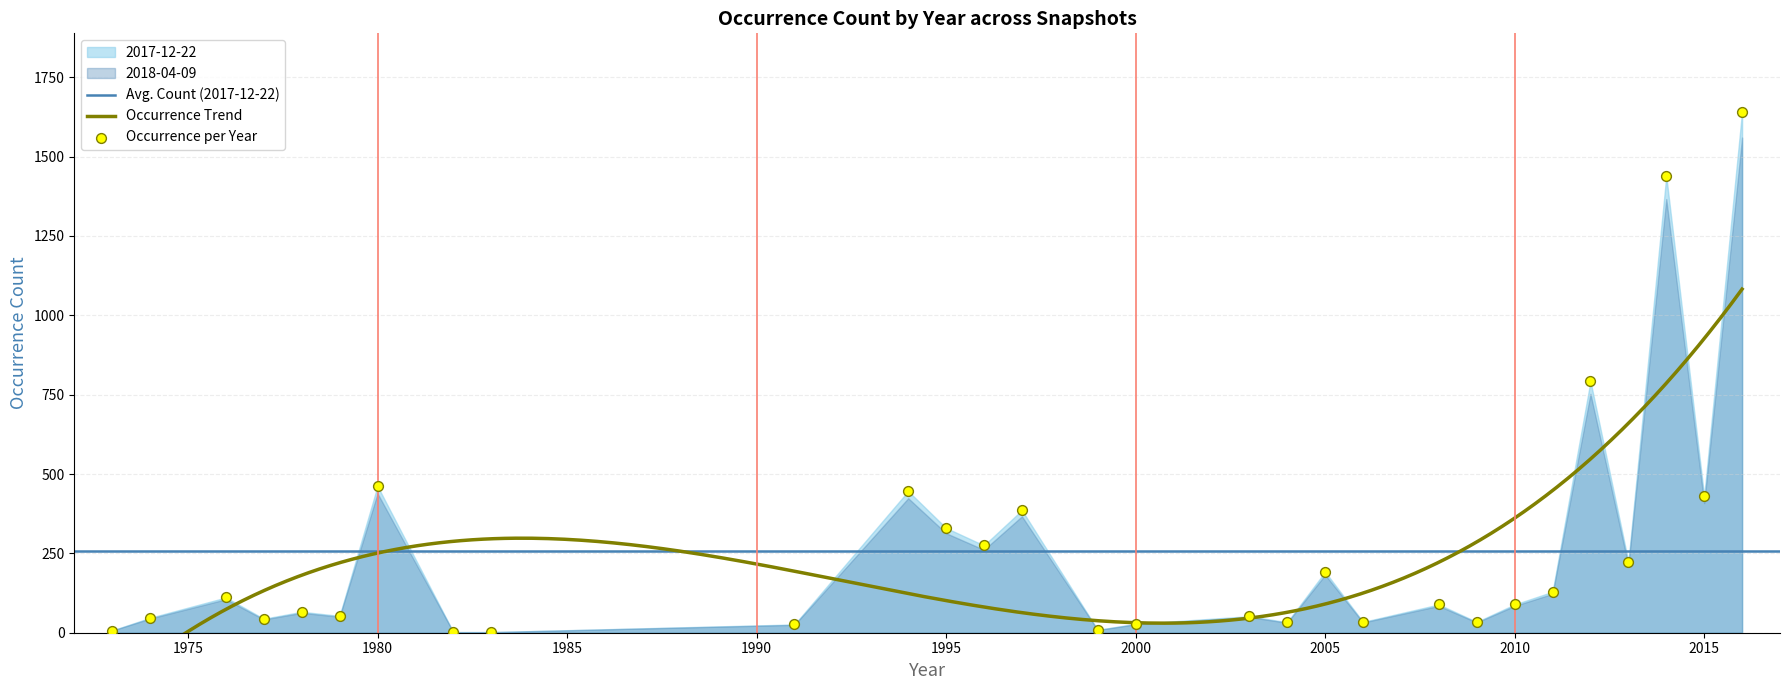

Approximately how many times larger is the value at 1977 compared to 1997?

0.1